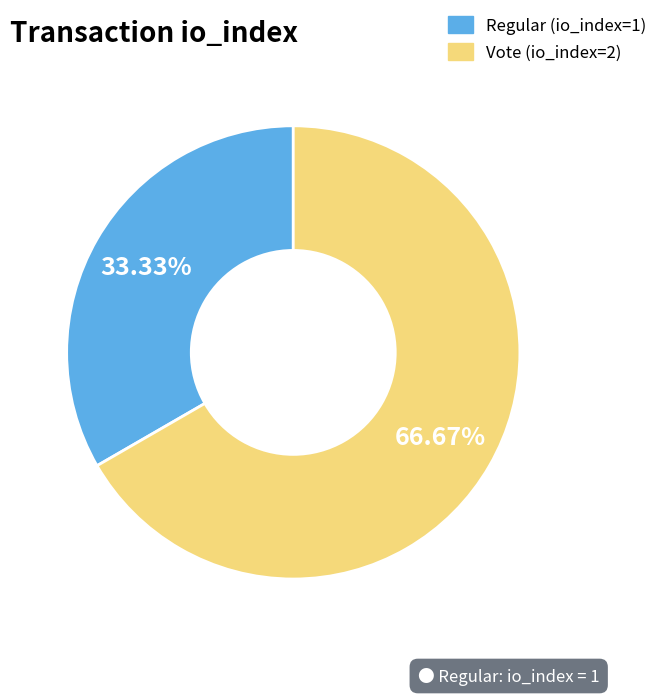

What percentage do Regular (io_index=1) and Vote (io_index=2) together represent?

100.0%